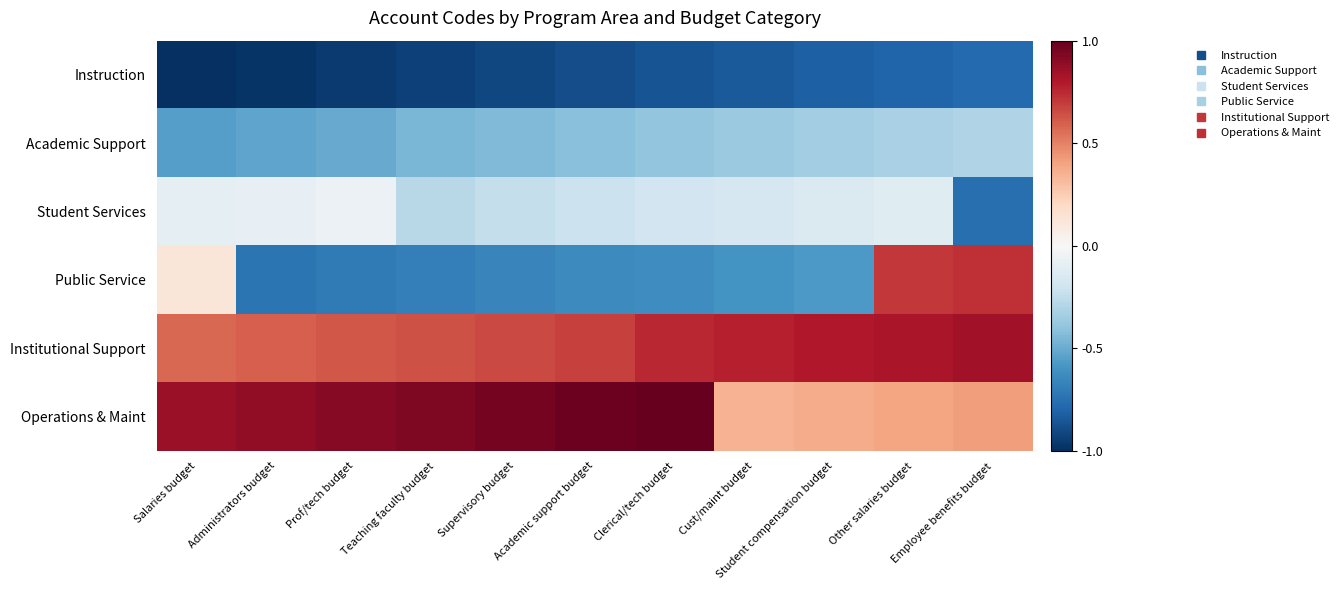

Which label corresponds to the largest value in the chart?

Clerical/tech budget